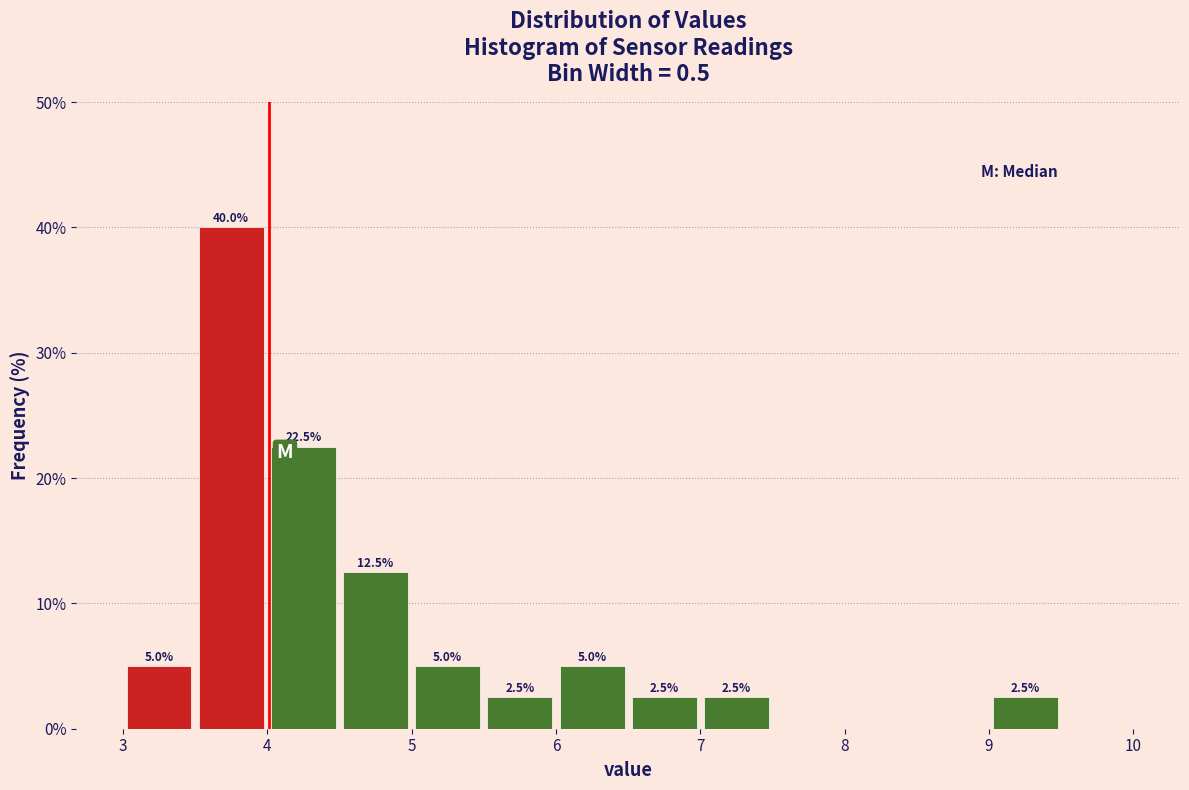

Over which range of the x-axis is the bar tallest?

3.5 to 4.0